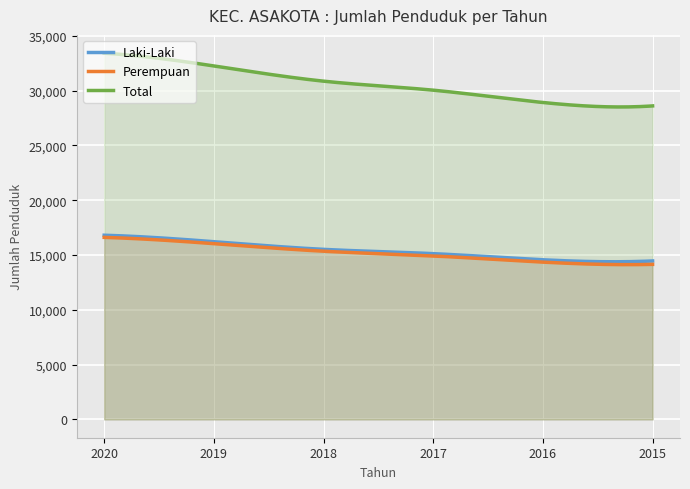

What is the difference between the maximum and second lowest values in the Perempuan series?

2487.3